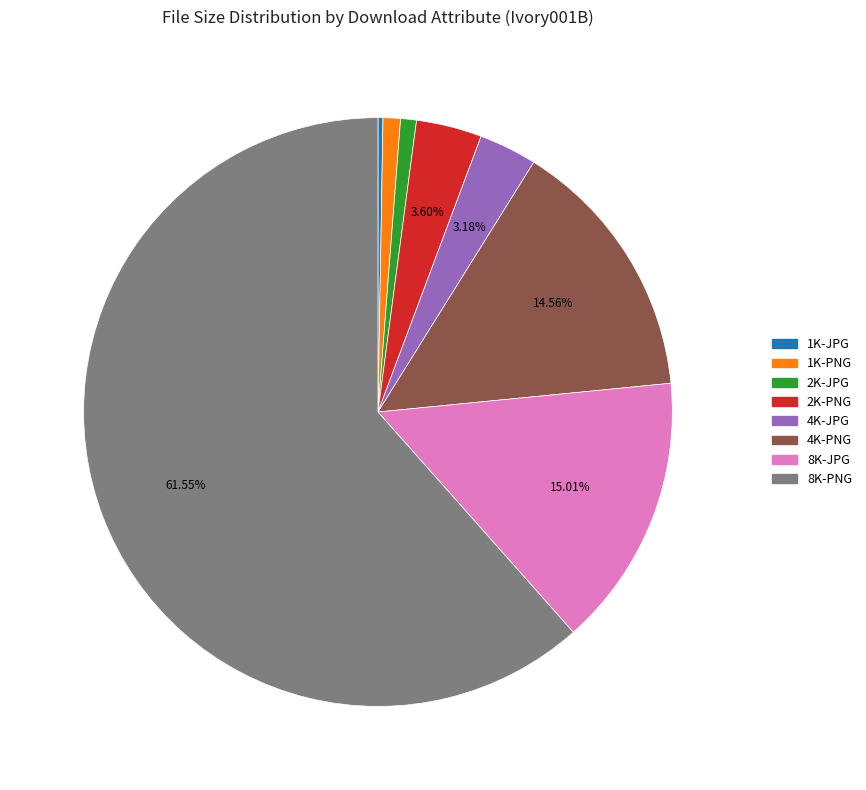

Is it true that 2K-JPG is 9% of the pie?

False